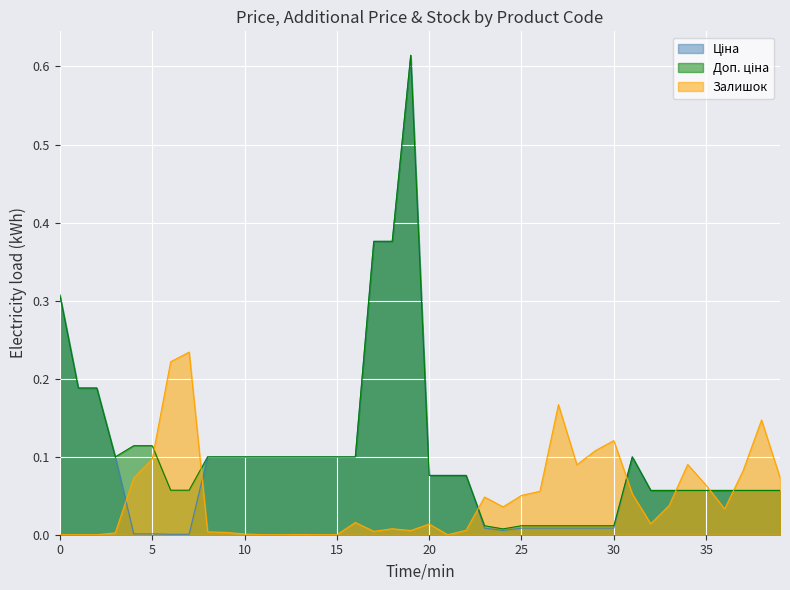

At how many categories does at least one series exceed 0?

40